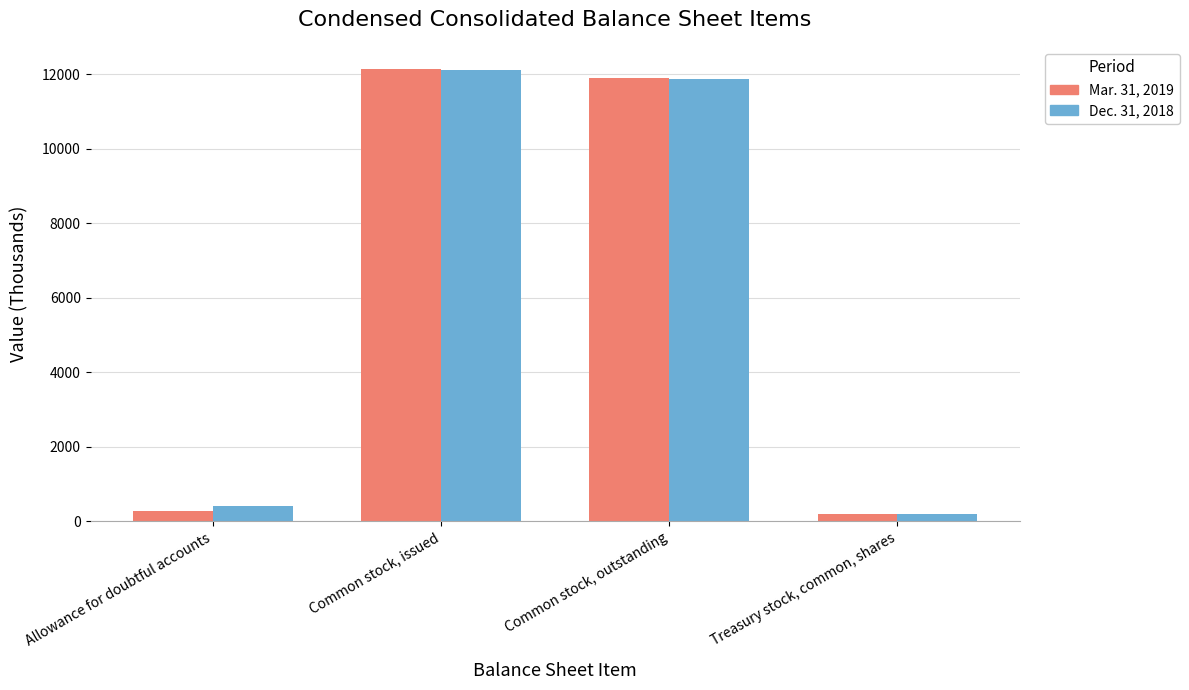

What is the difference between the second highest and minimum values in the Mar. 31, 2019 series?

11705